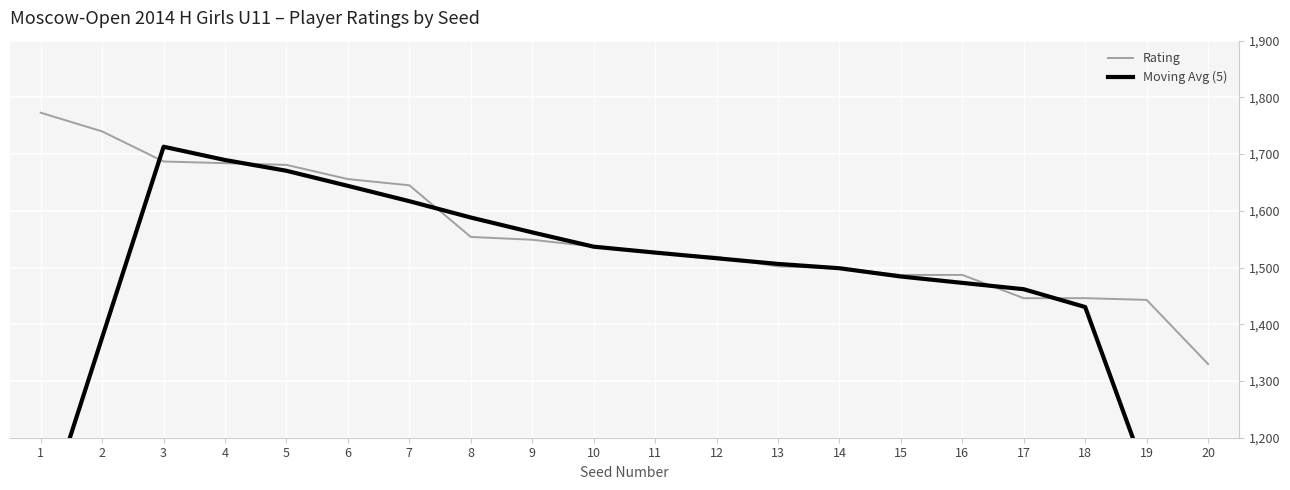

The Moving Avg (5) series shows 335.2 at 19. True or false?

False